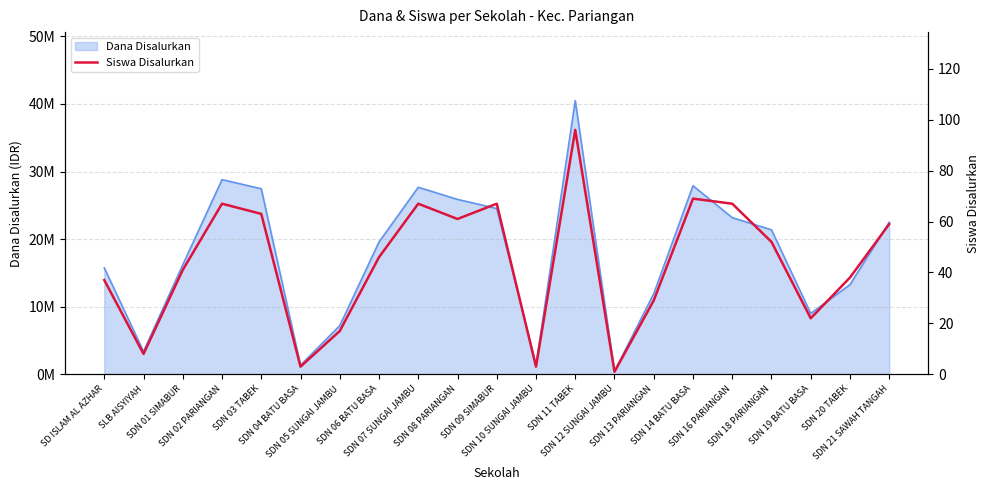

What is the average value?

43